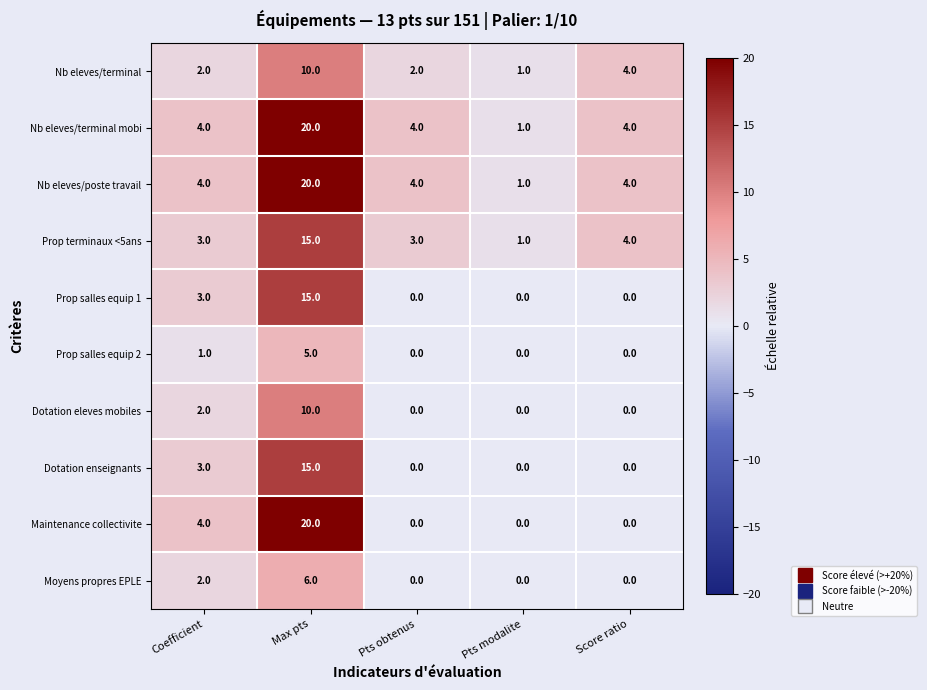

True or false: Moyens propres EPLE has a value of -2 at Score ratio.

False